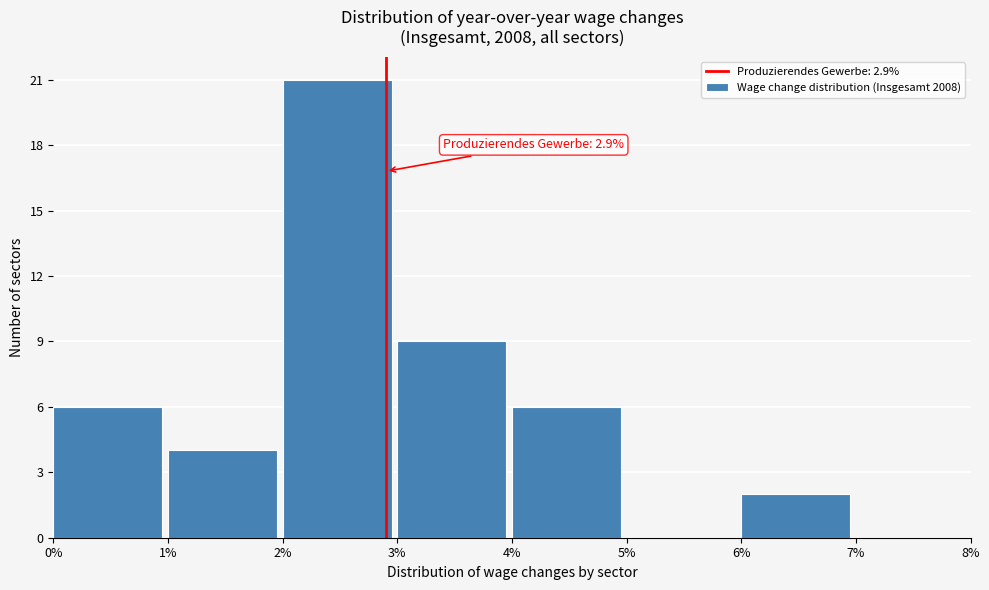

Over which range of the x-axis is the bar tallest?

2% to 3%